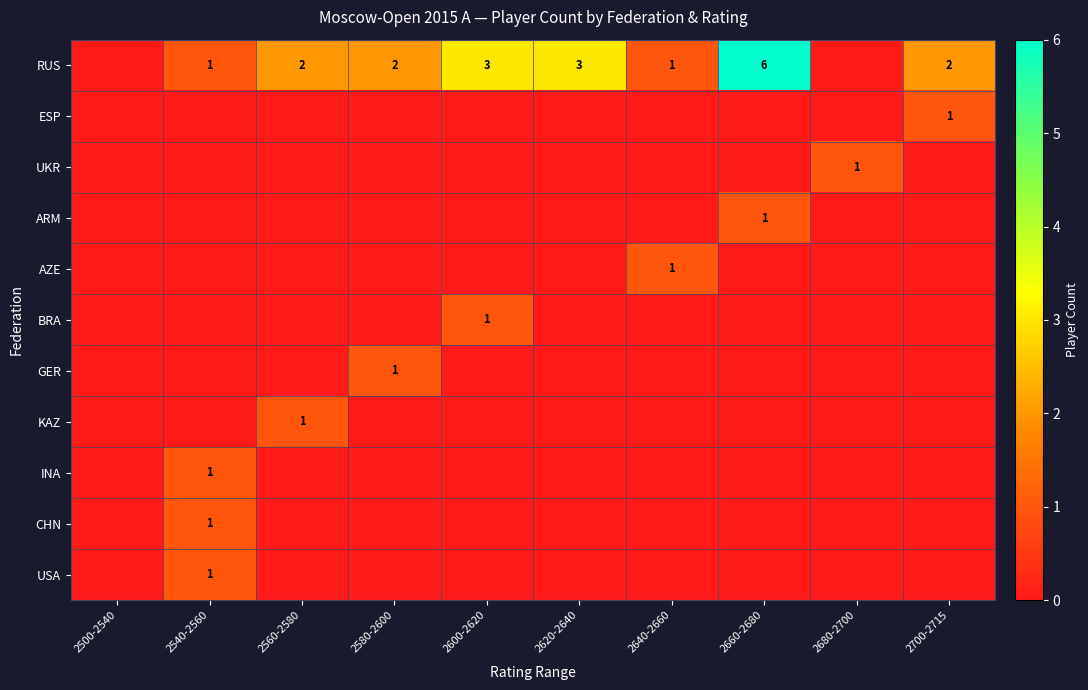

Which series has the largest range (max minus min)?

RUS